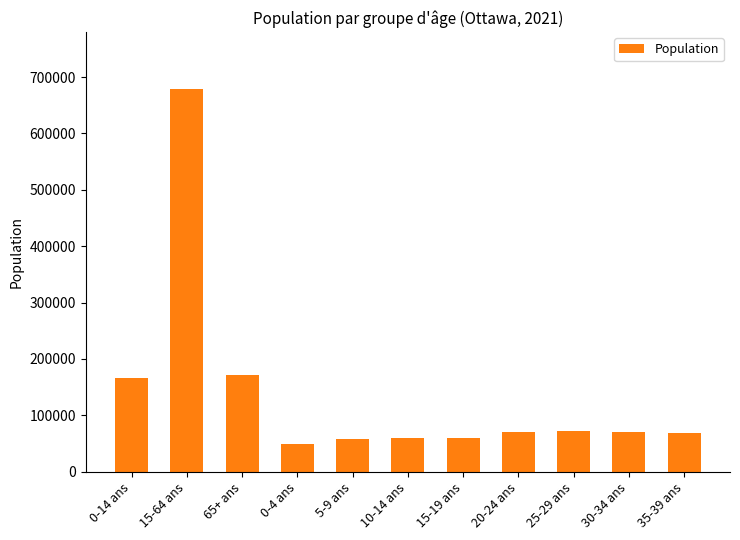

True or false: the data shows 172150 at 65+ ans.

True